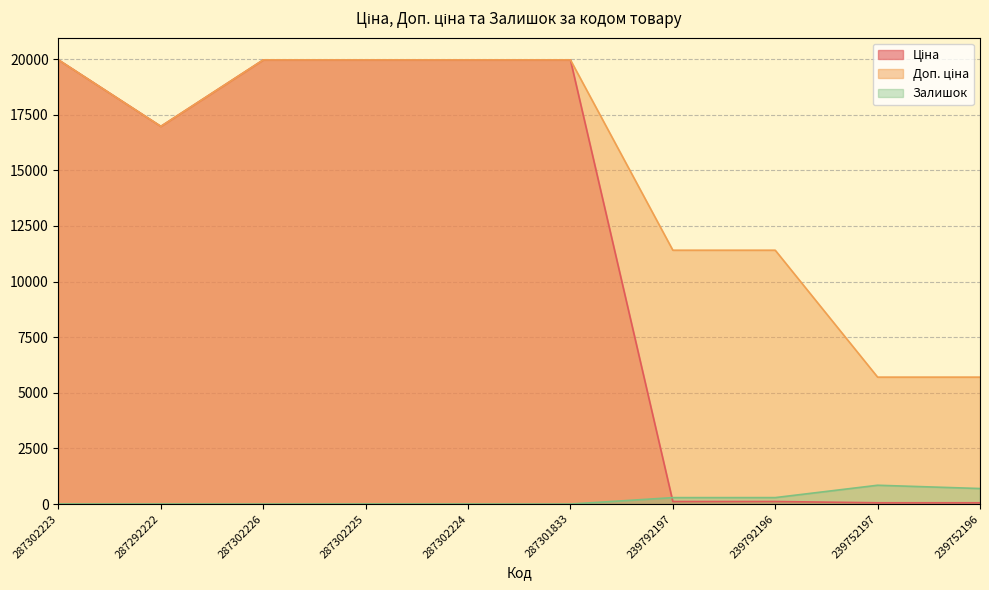

Does the chart have visible grid lines?

Yes